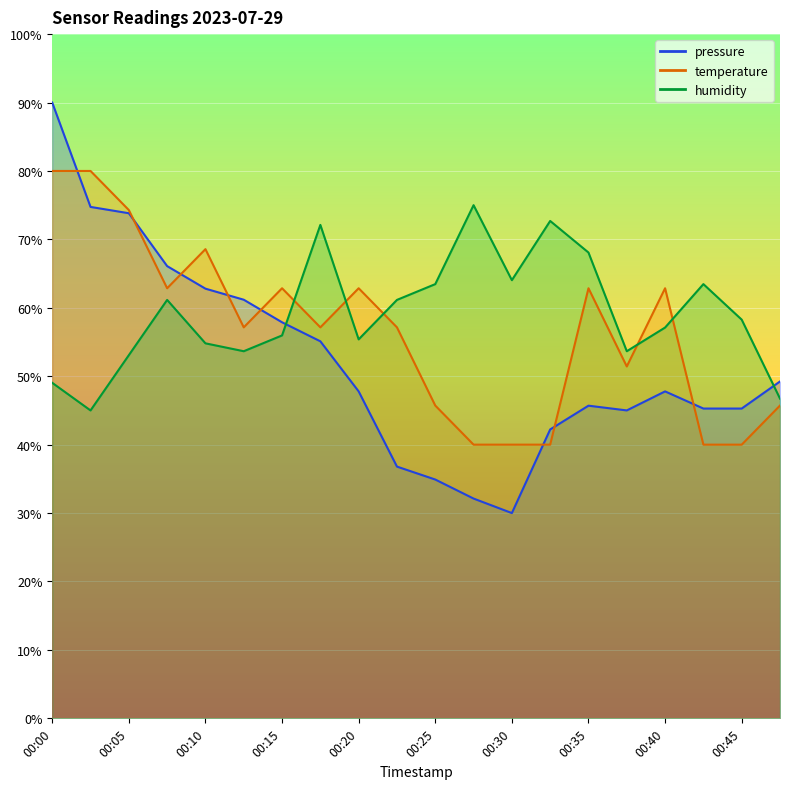

How many values in the humidity series exceed 58?

10